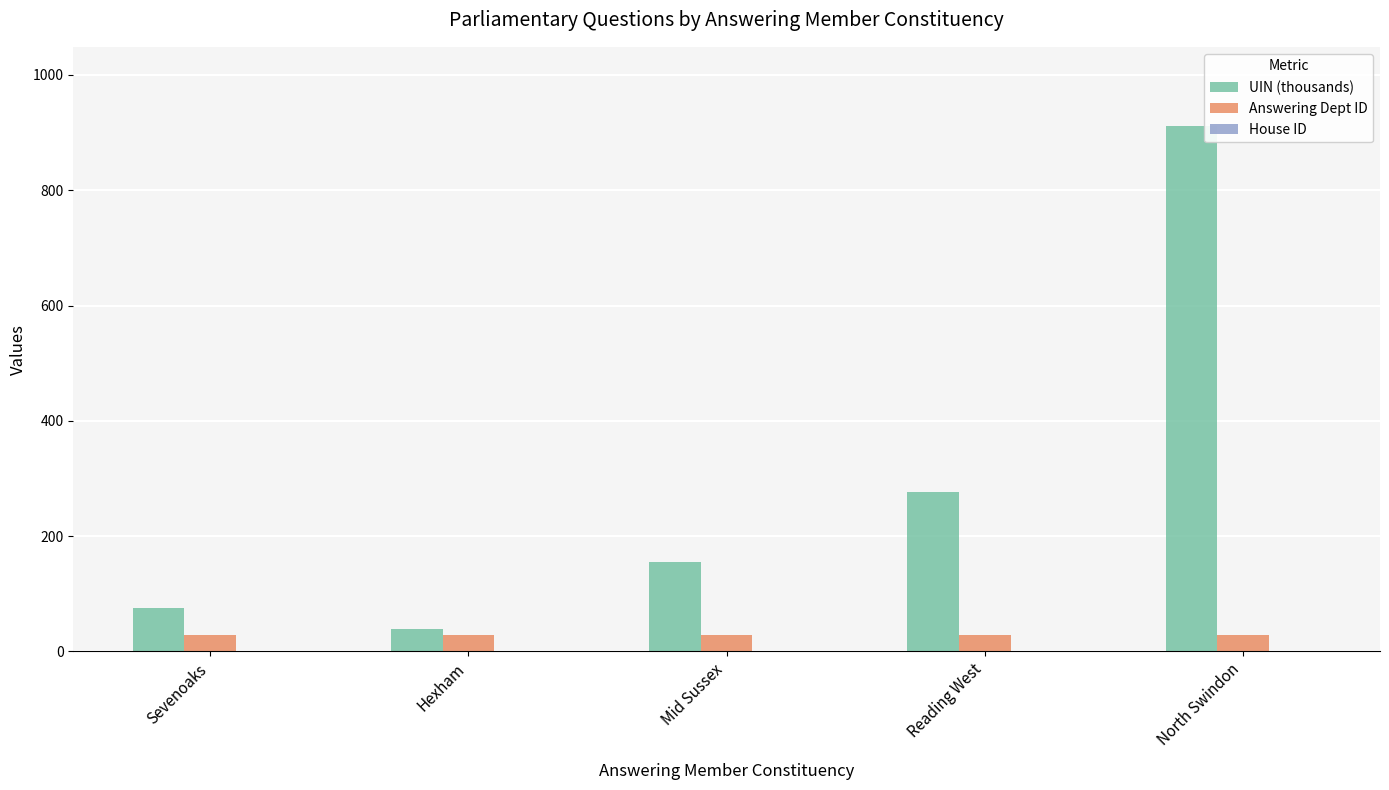

The value of Answering Dept ID at North Swindon is 29.0. True or false?

True